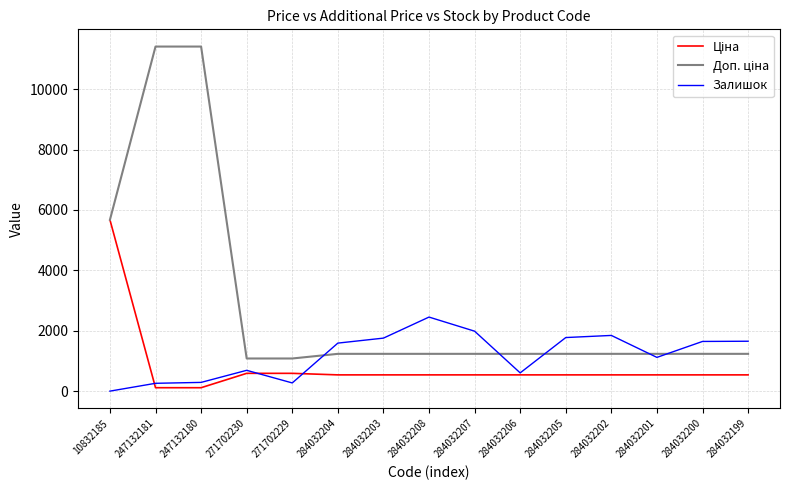

The Залишок series shows 605.0 at 284032206. True or false?

True